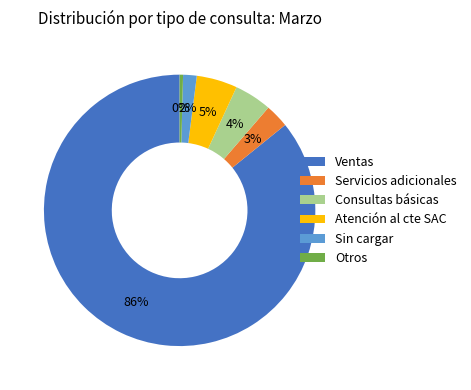

To the nearest percent, what percentage of the pie is Ventas?

86%